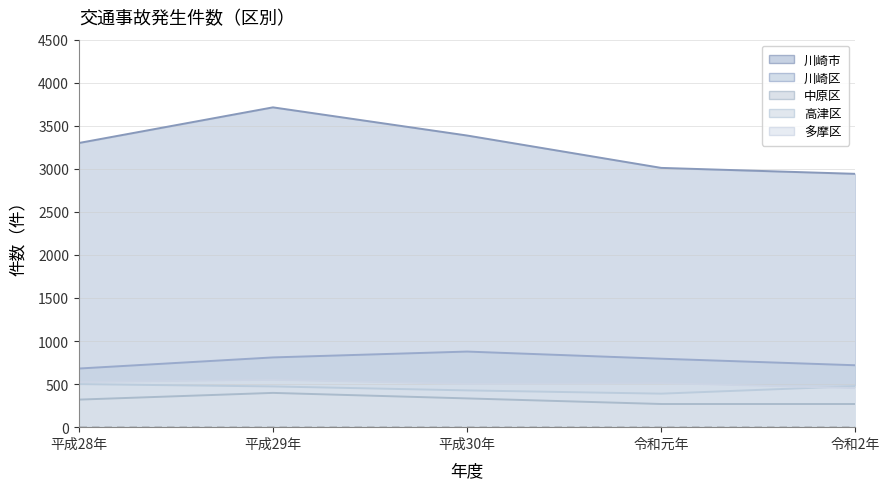

True or false: 多摩区 and 川崎区 cross at least once.

False